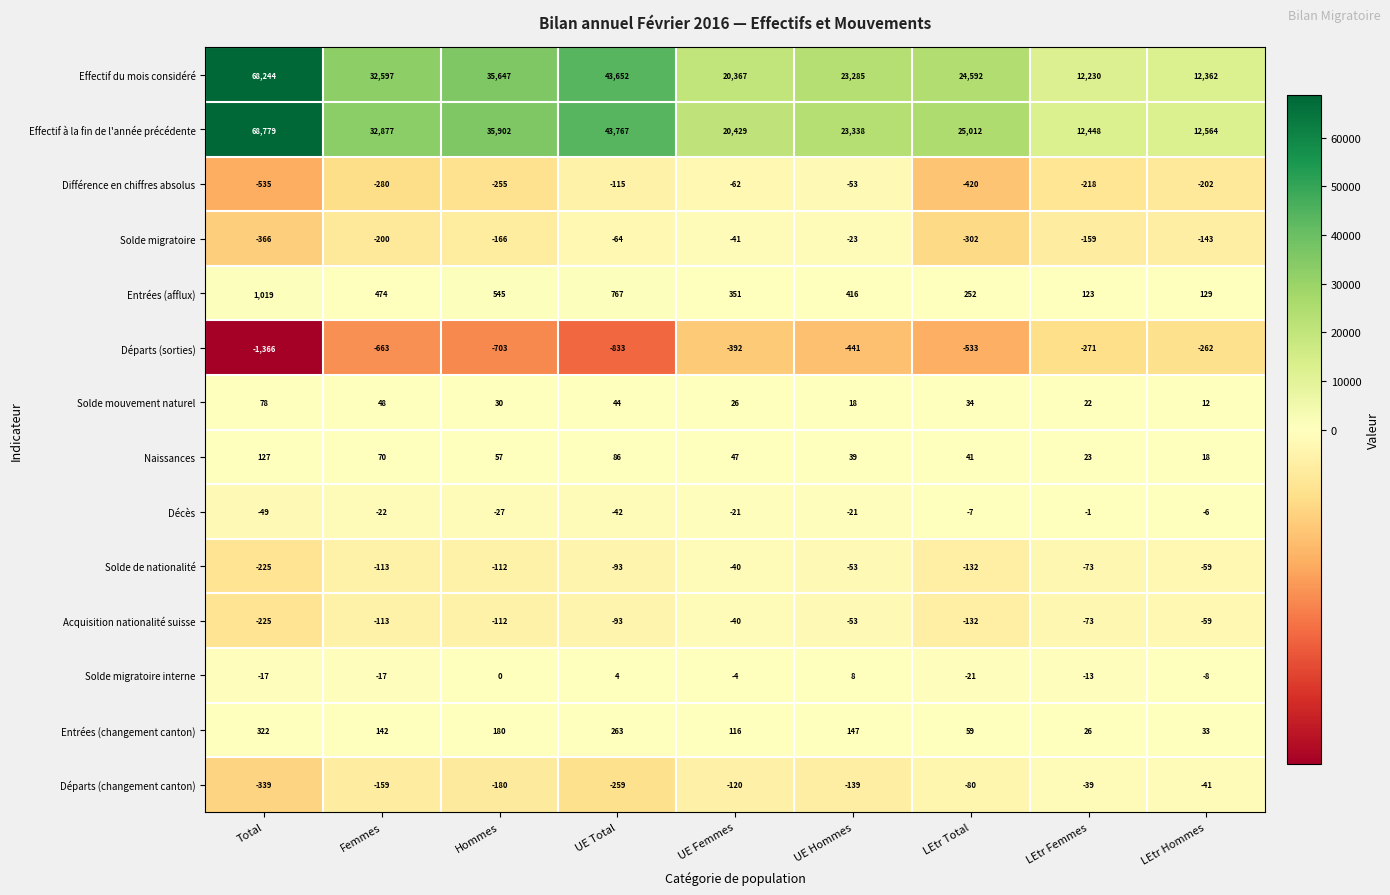

Is it true that Entrées (changement canton) equals 31 at Femmes?

False